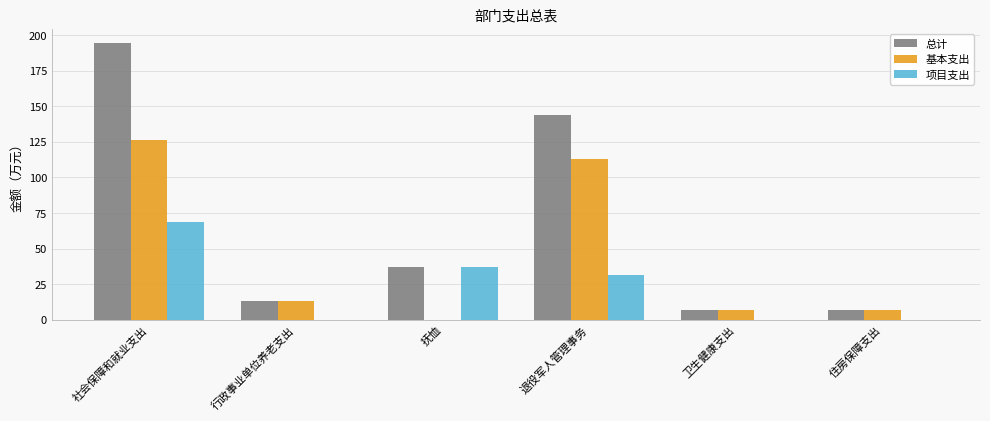

Between 社会保障和就业支出 and 退役军人管理事务, which series saw the biggest shift?

总计